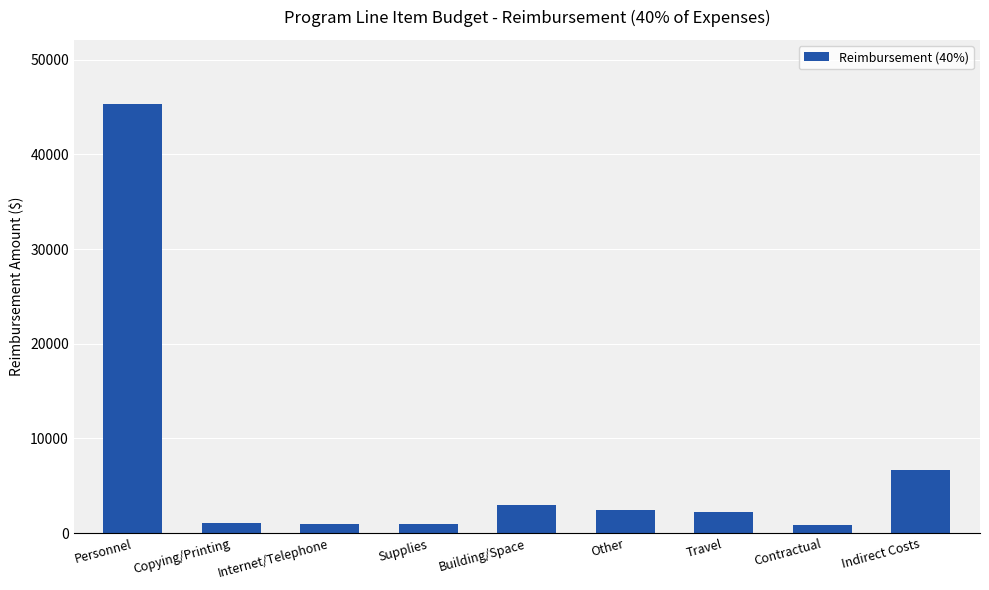

At which label does the data first exceed 2234?

Personnel